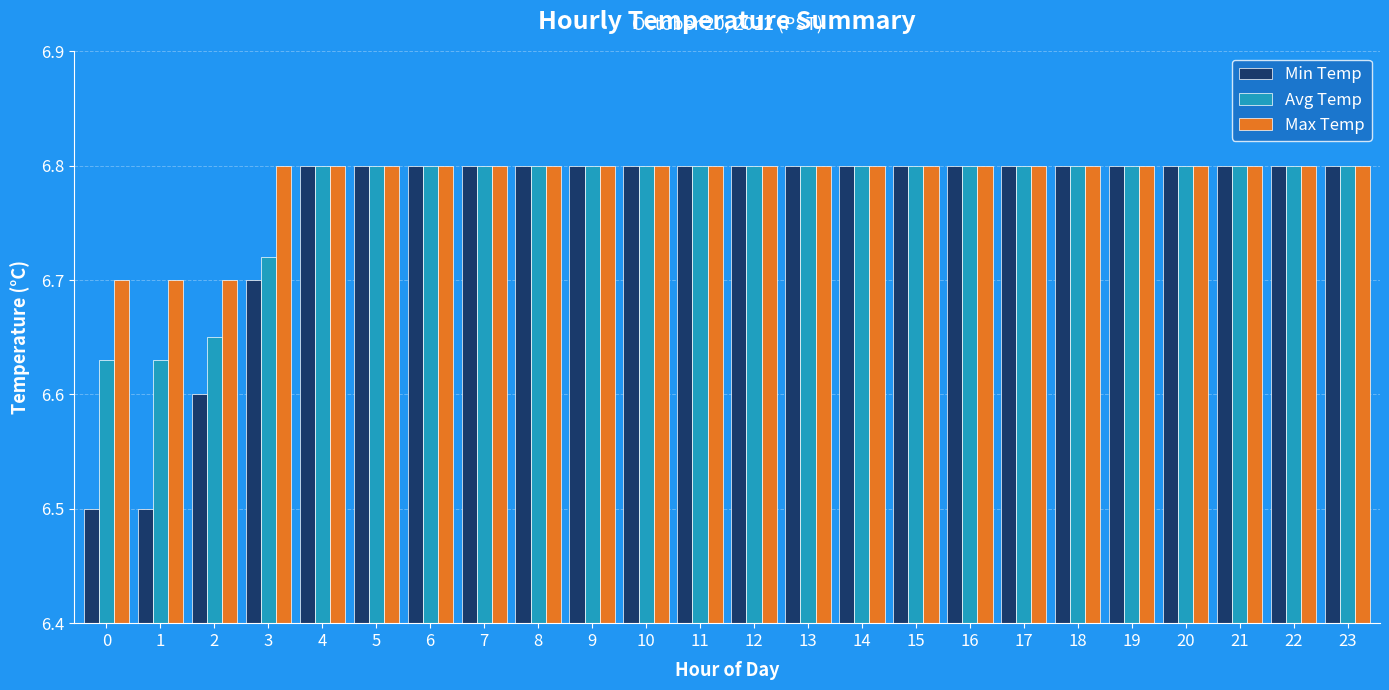

What are all the series names shown in the legend?

Min Temp, Avg Temp, Max Temp